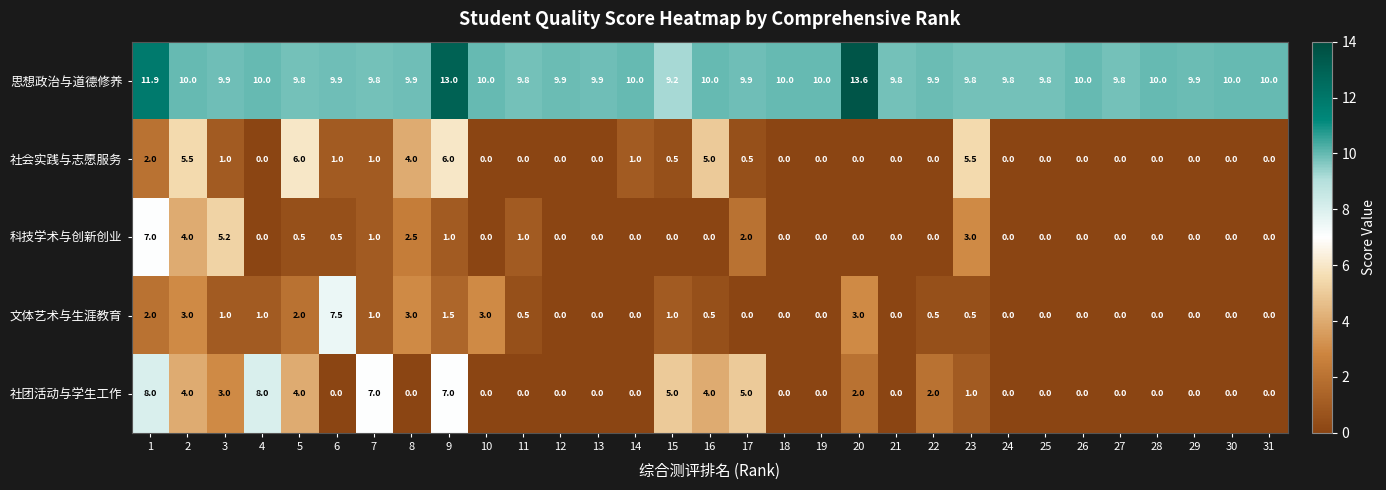

What is the difference between the second highest and second lowest values in the 思想政治与道德修养 series?

3.2